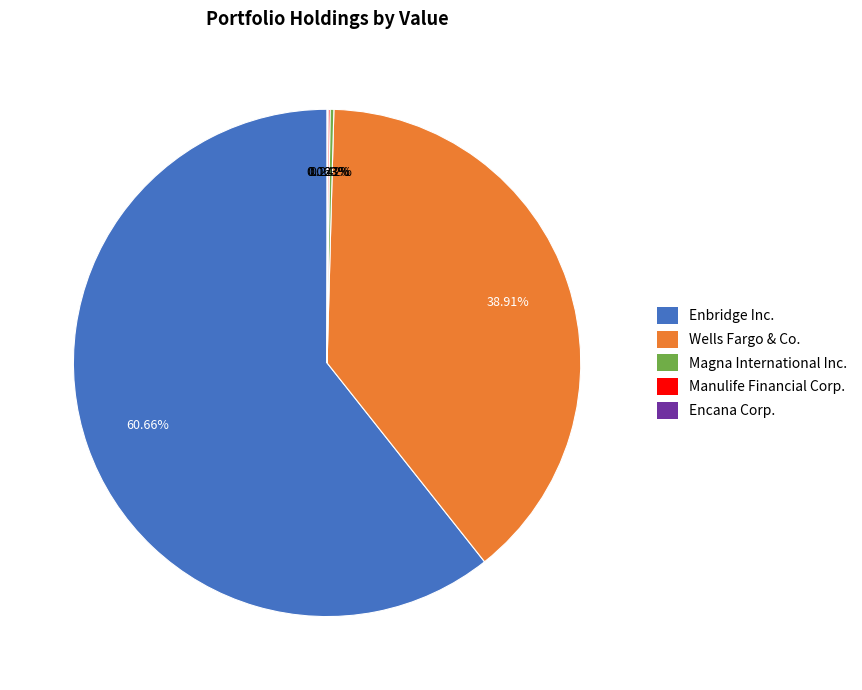

Which category has the biggest portion of the pie?

Enbridge Inc.